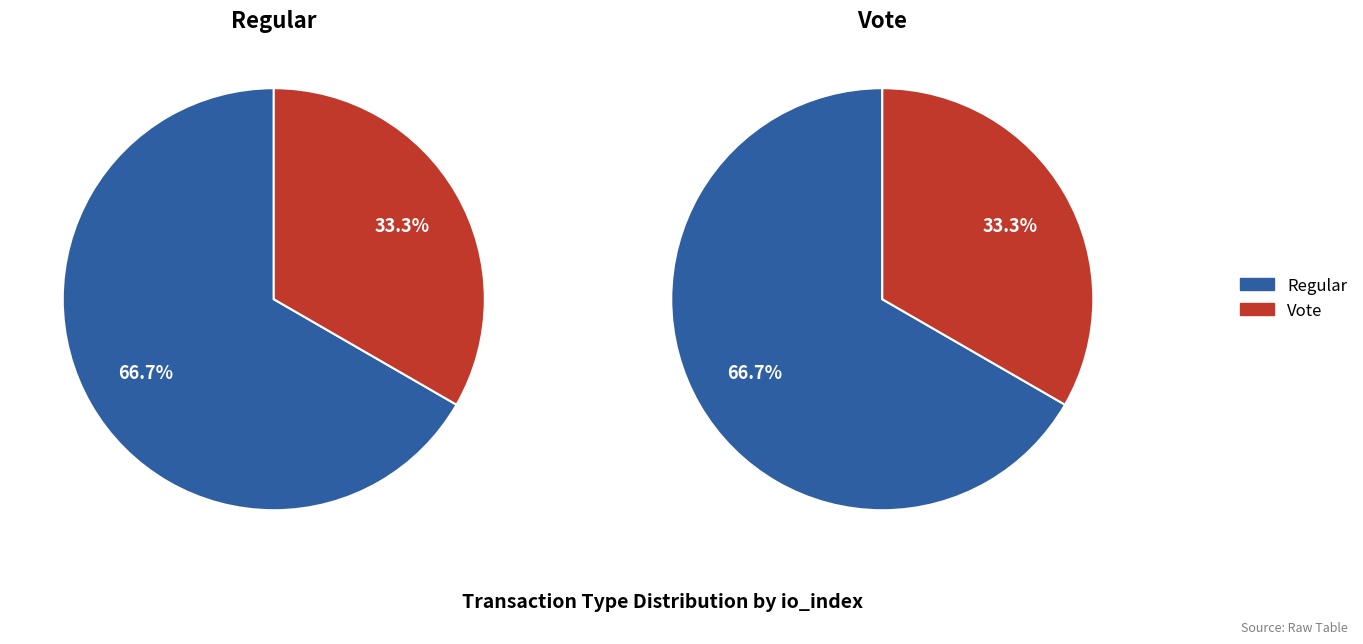

Count the number of slices in the pie.

2